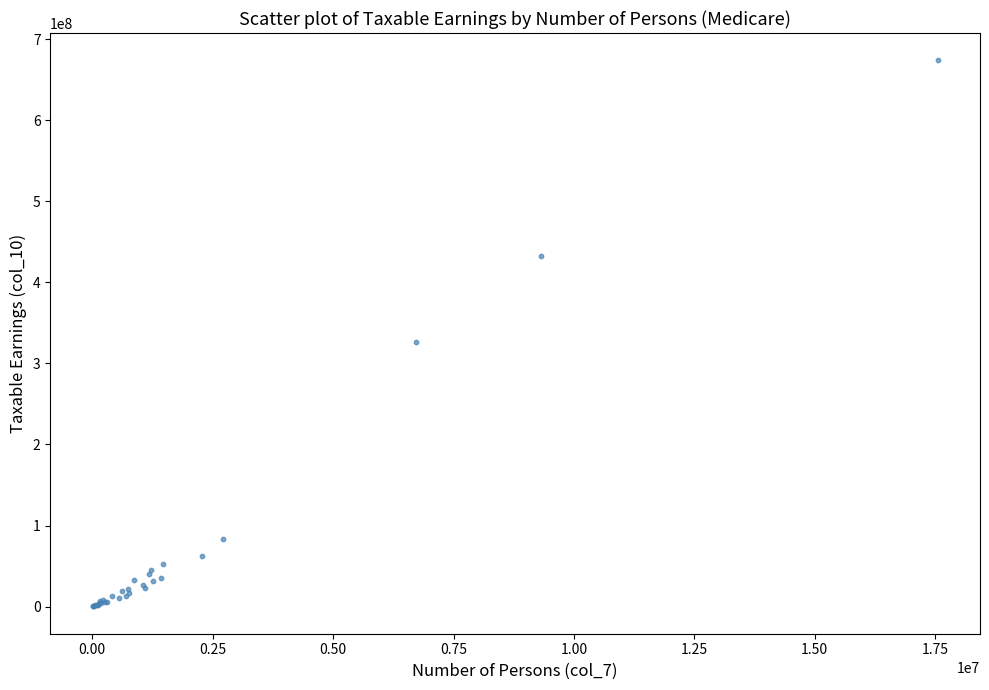

What Y value in the scatter plot is closest to 337175985?

327004054